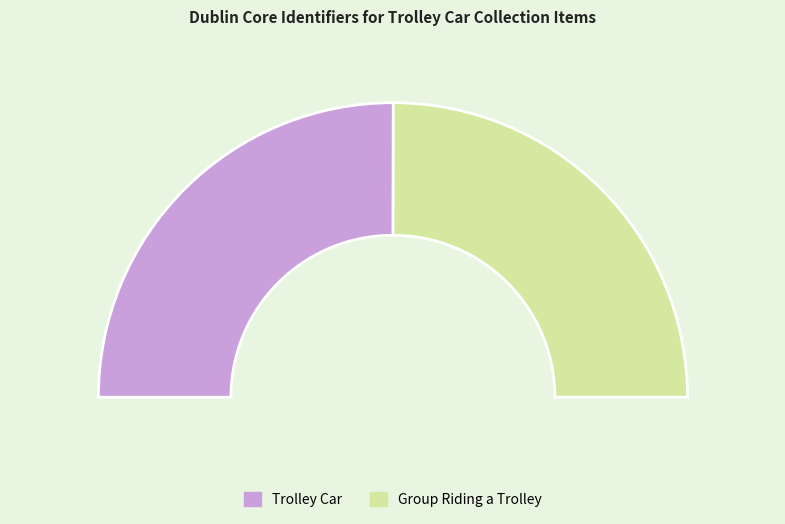

How many segments does this pie chart have?

2